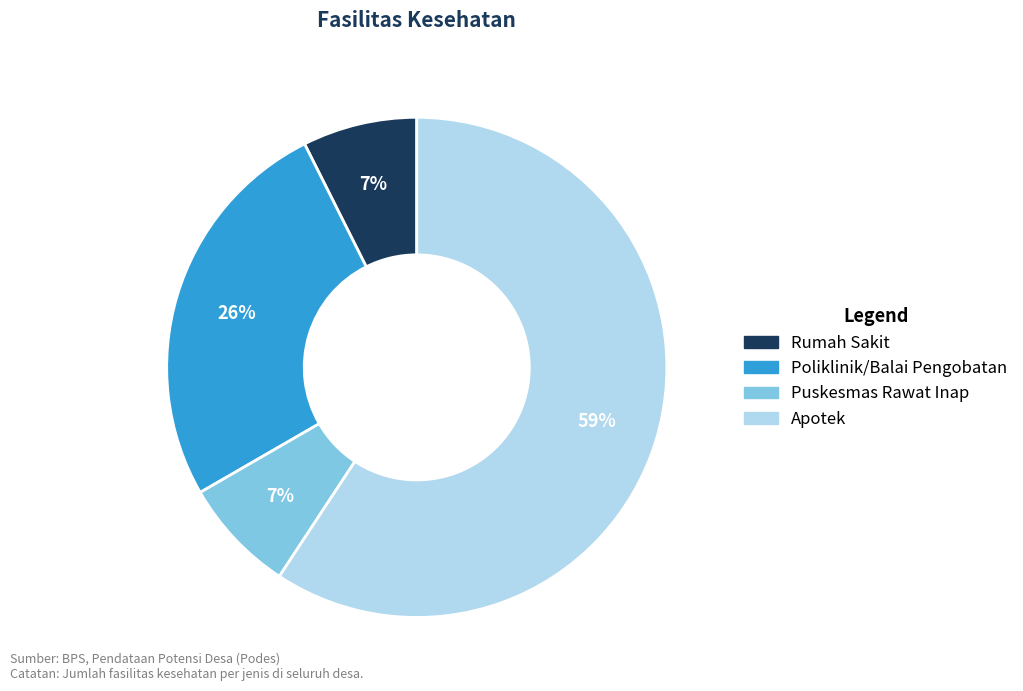

To the nearest percent, what is the difference between the Puskesmas Rawat Inap and Poliklinik/Balai Pengobatan slice percentages?

19%